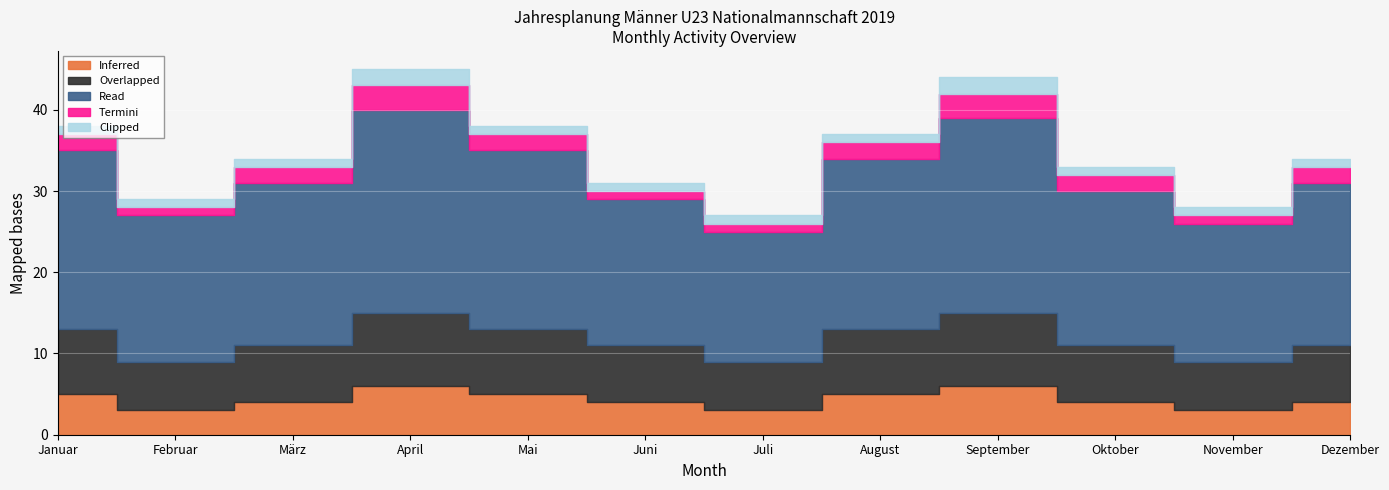

What is the greatest value displayed?

25